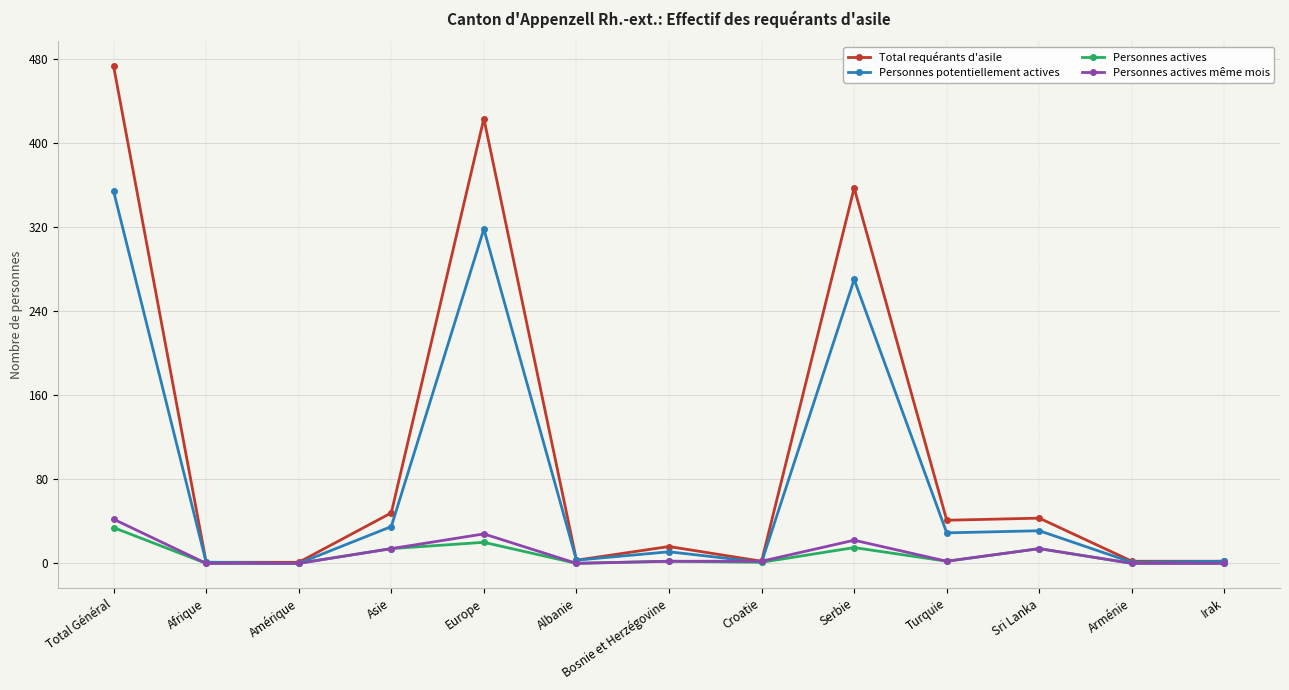

What is the difference between the maximum and second lowest values in the Personnes potentiellement actives series?

353